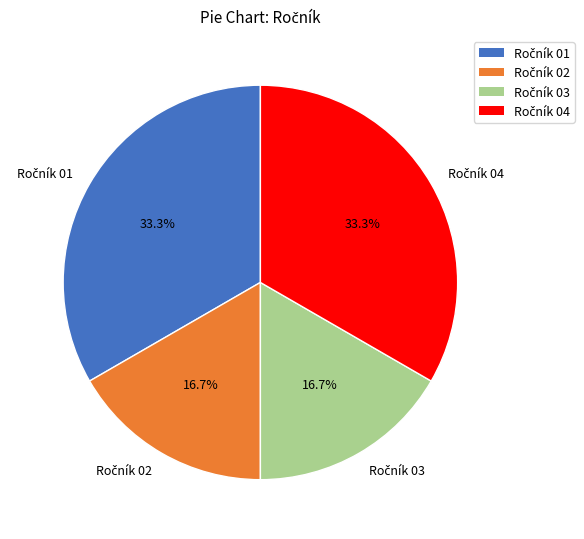

To the nearest percent, what is the average slice percentage?

25%